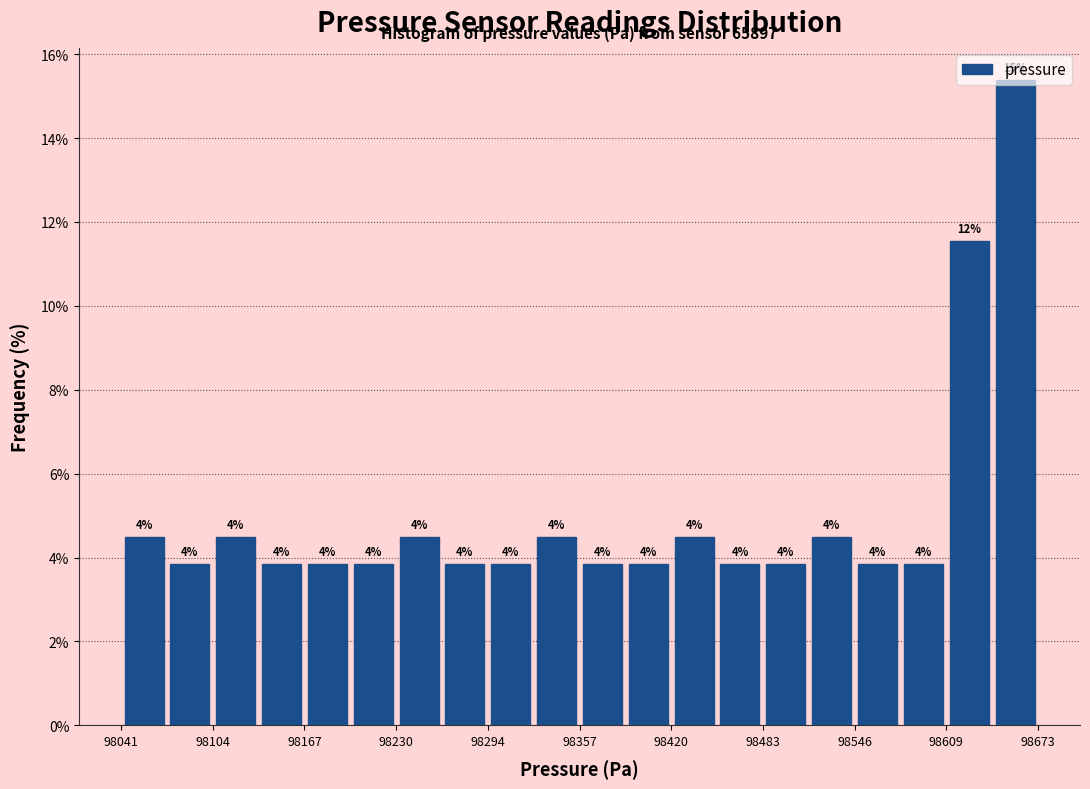

Read against the x-axis, roughly where is the centre of the tallest bar?

98660